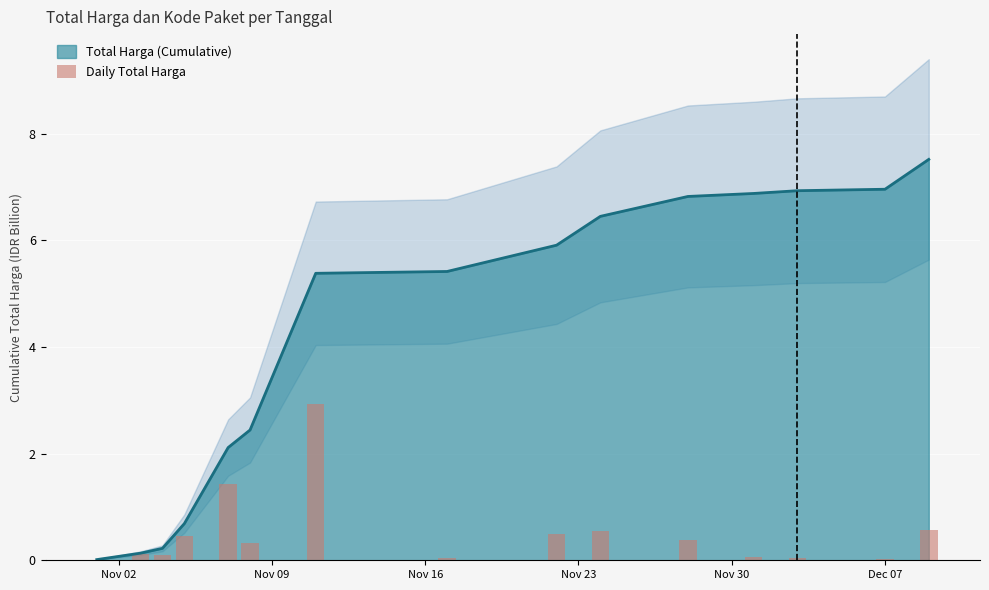

What is the highest value of the Total Harga (Cumulative) series?

7.5